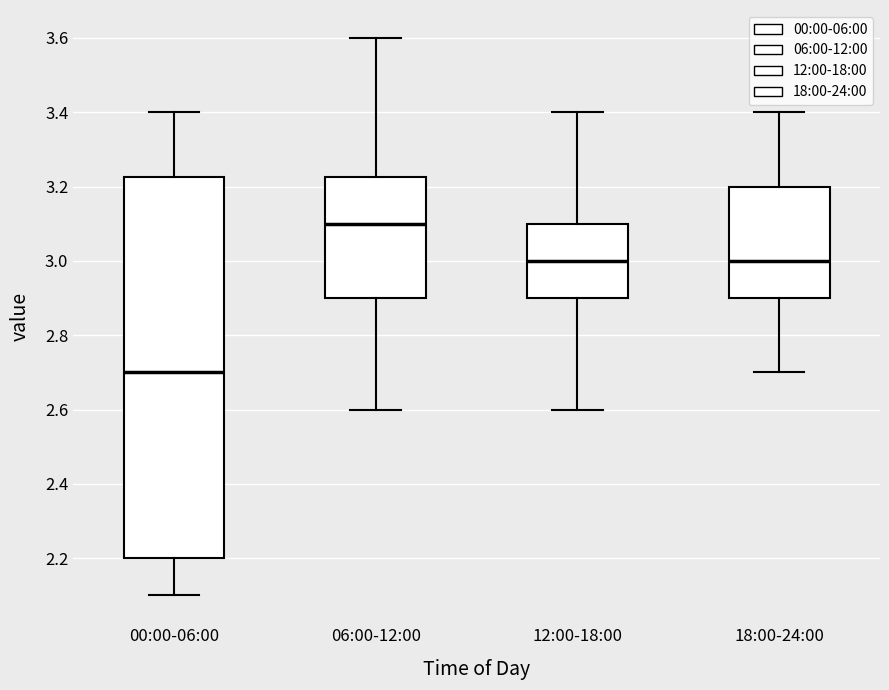

Reading left to right, transcribe this box plot: for each box, give where its median line is, the range the box spans, and where its two whiskers end, as read against the y-axis. The values are not printed on the chart, so give them approximately, as read against the axis.

00:00-06:00: median 2.70, box 2.20 to 3.22, whiskers 2.10 to 3.40
06:00-12:00: median 3.10, box 2.90 to 3.22, whiskers 2.60 to 3.60
12:00-18:00: median 3.00, box 2.90 to 3.10, whiskers 2.60 to 3.40
18:00-24:00: median 3.00, box 2.90 to 3.20, whiskers 2.70 to 3.40